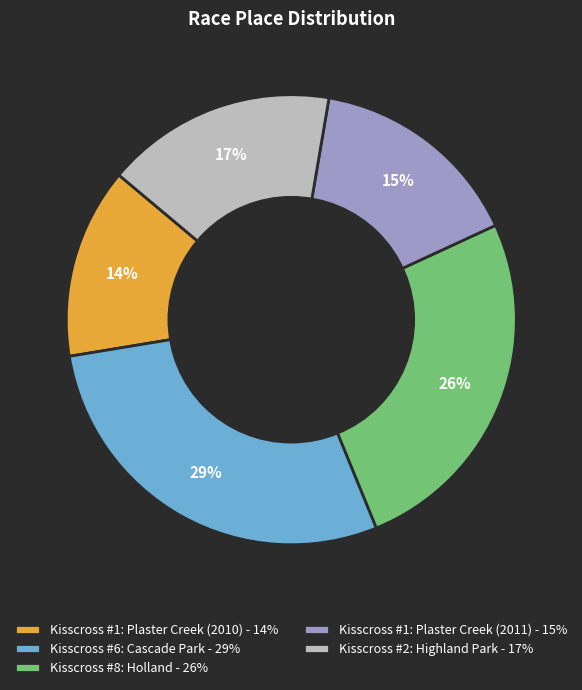

Is there a majority slice in this chart?

No